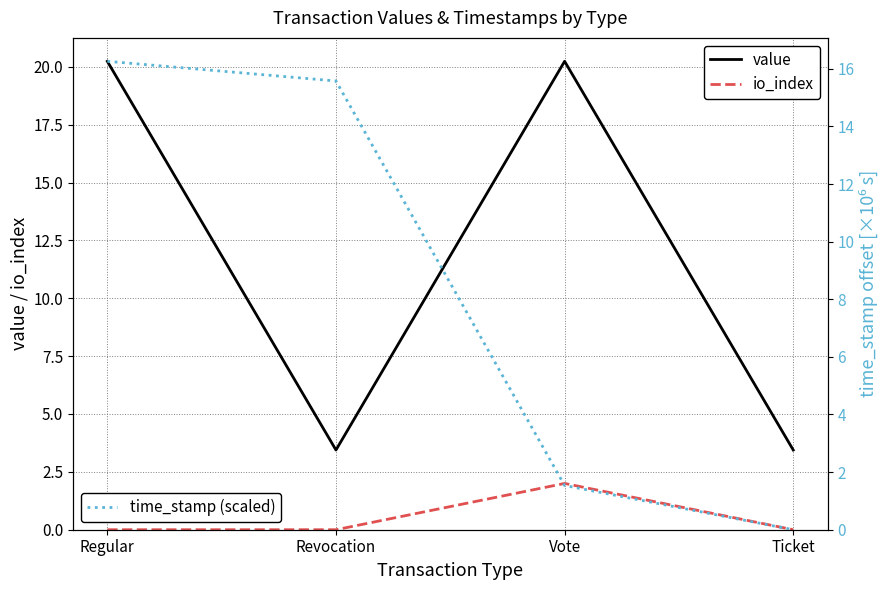

Reading left to right, what are all the values shown in this chart?

value: 20.2	3.4	20.2	3.4
io_index: 0.0	0.0	2.0	0.0
time_stamp (scaled): 16.3	15.6	1.5	0.0